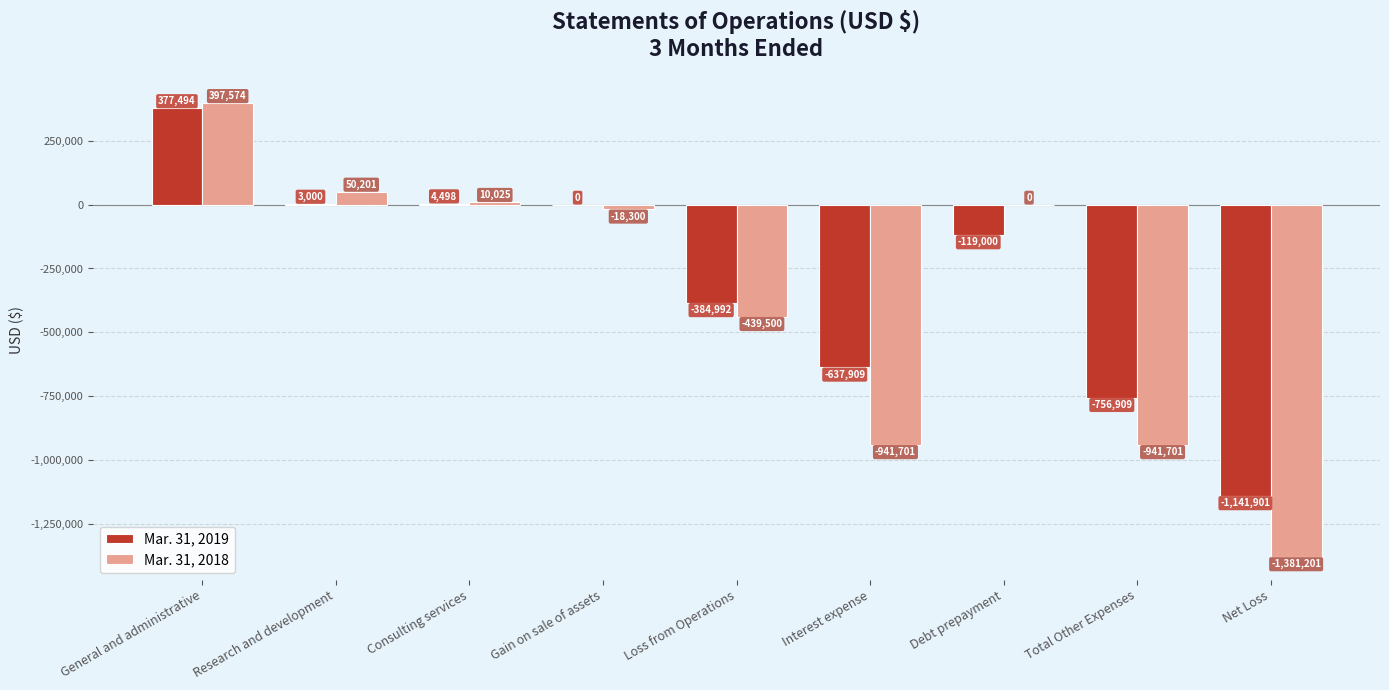

Is it true that Mar. 31, 2018 equals 50201 at Research and development?

True